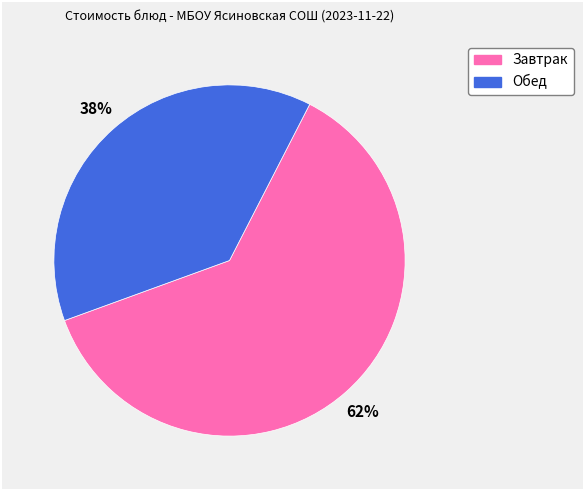

Does any single category account for the majority?

Yes